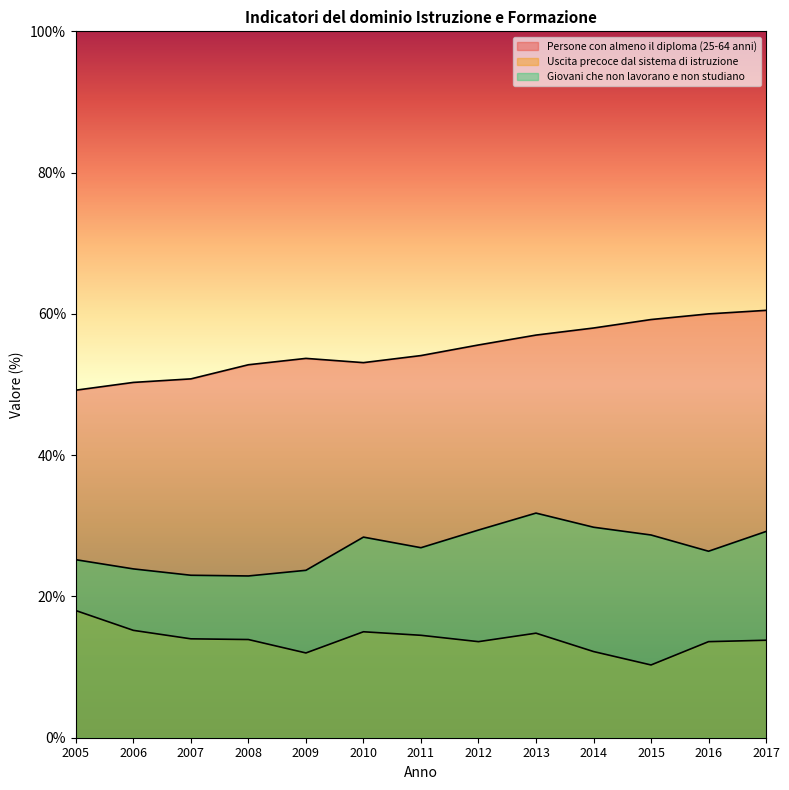

Rank the series at 2011 from lowest to highest value.

Uscita precoce dal sistema di istruzione, Giovani che non lavorano e non studiano, Persone con almeno il diploma (25-64 anni)